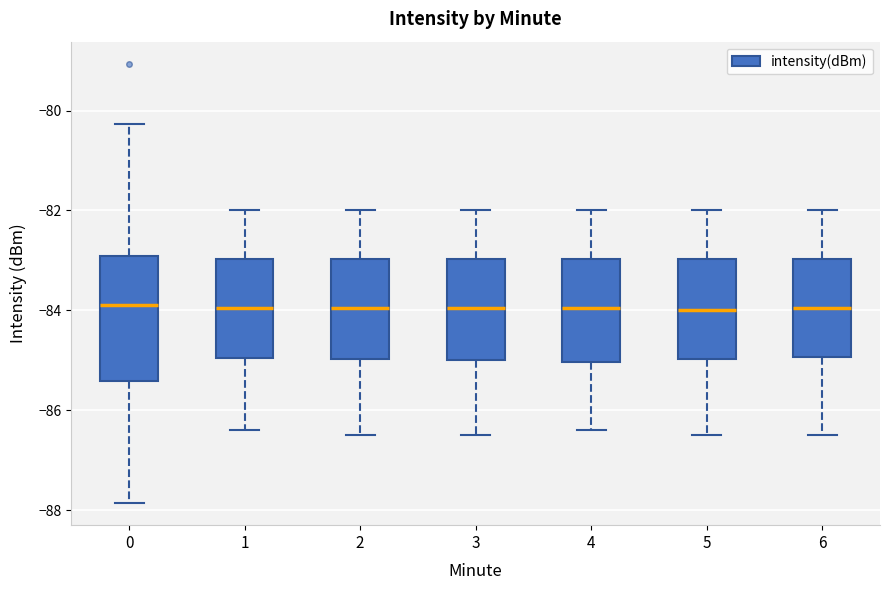

Where does the upper whisker of the box at x = 4 end on the y-axis? The values are not printed on the chart, so give them approximately, as read against the axis.

-82.0